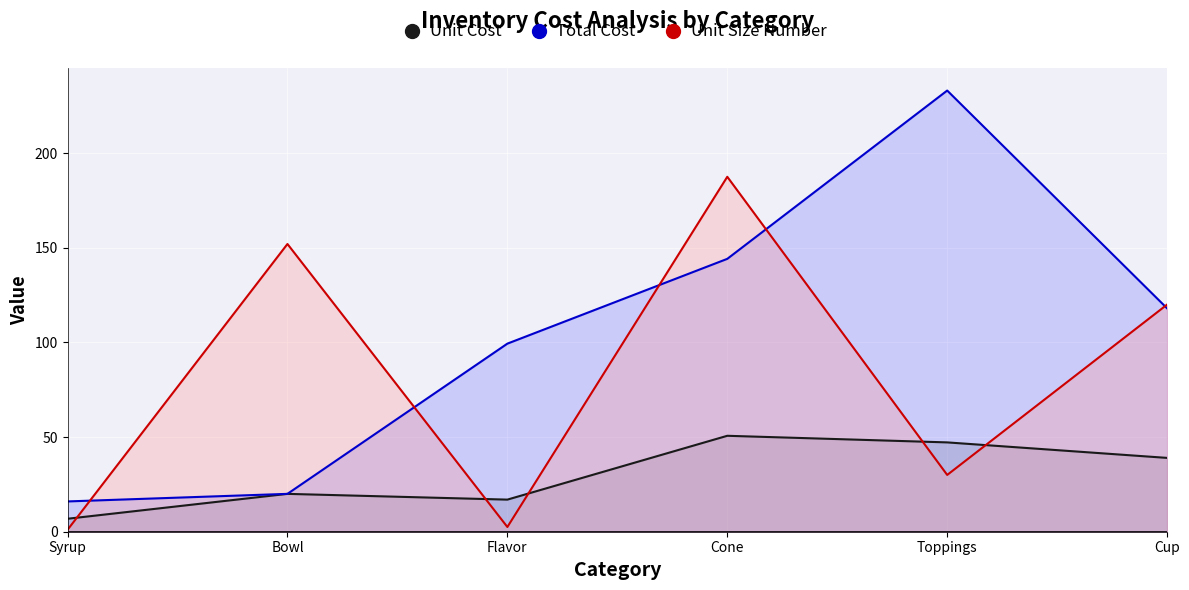

List the series in order of their overall mean, highest first.

Total Cost, Unit Size Number, Unit Cost